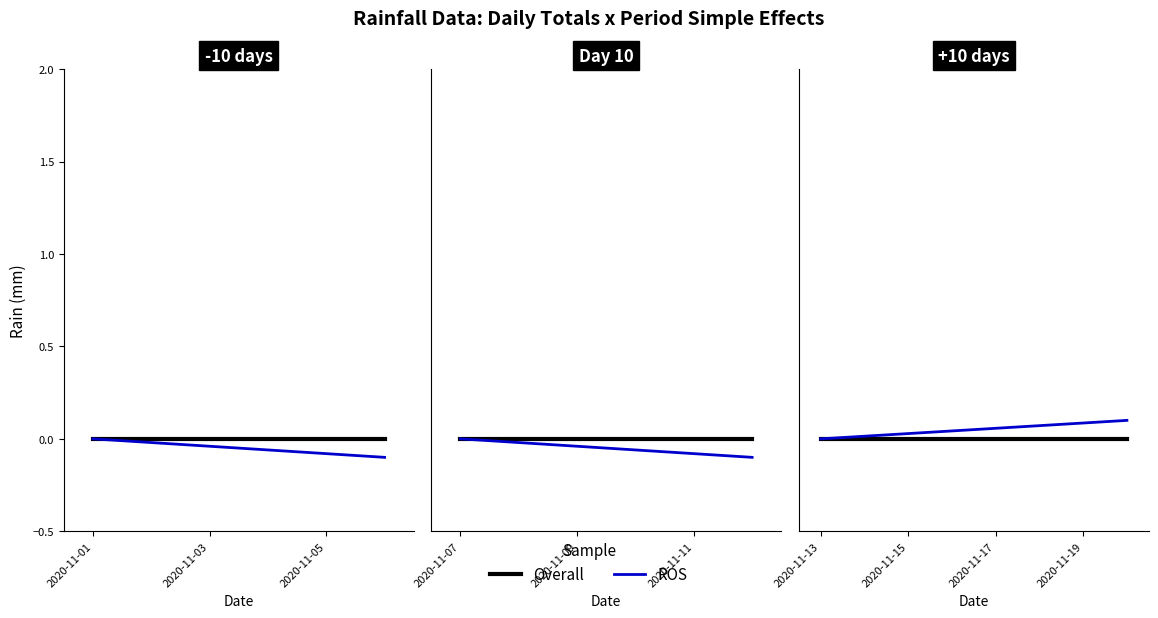

What is the label of the 2nd point from the left?

2020-11-03